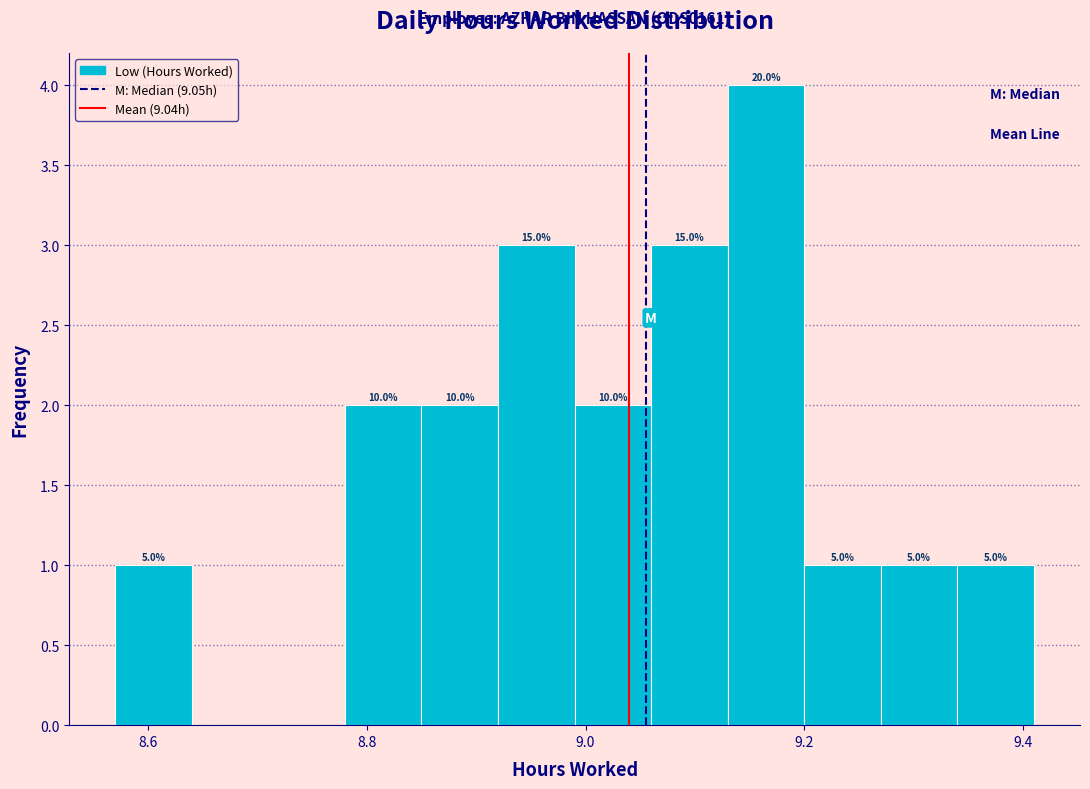

Around what value on the x-axis is the tallest bar? Give the approximate position of its centre, as read against the axis.

9.16